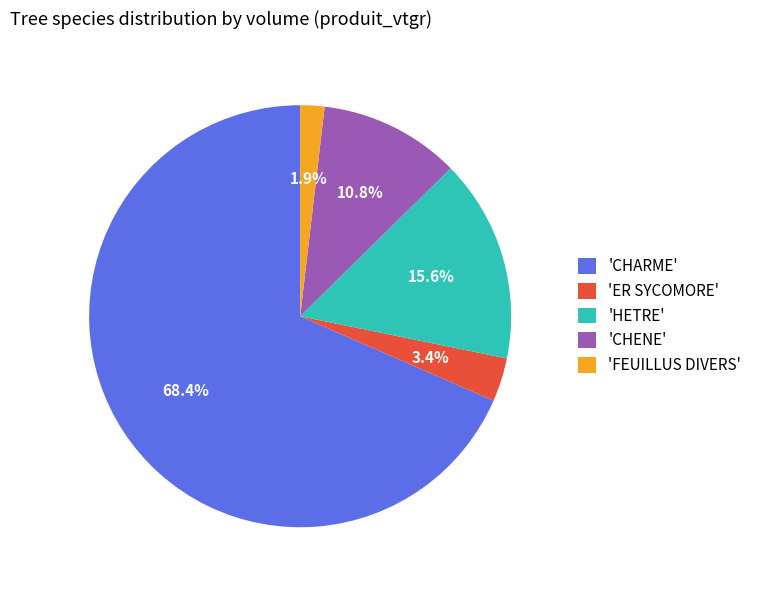

What is the majority slice?

'CHARME'